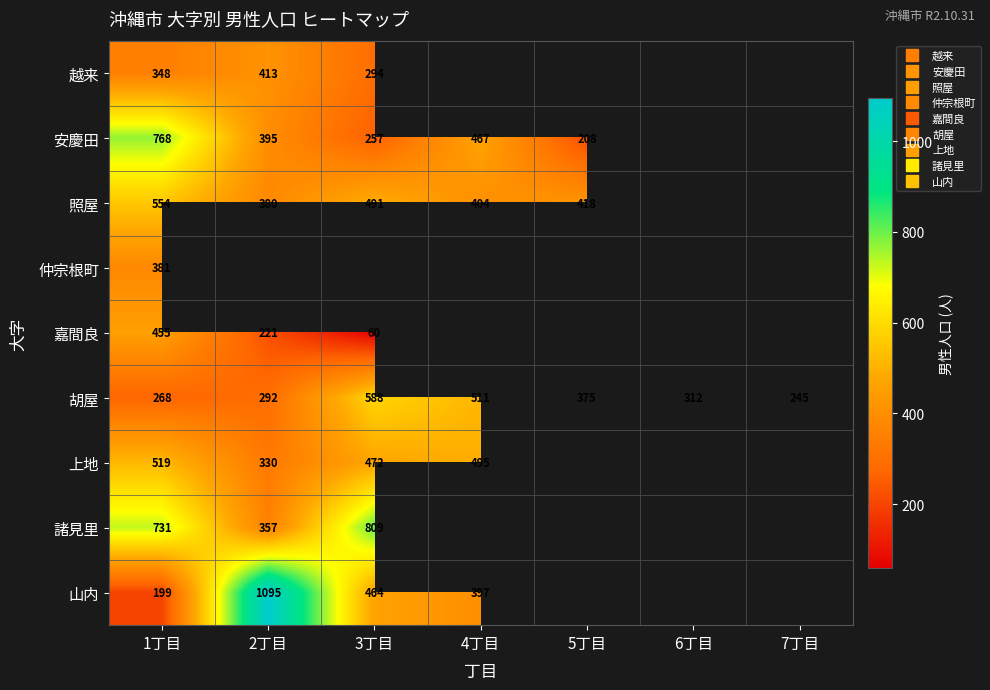

At how many categories does at least one series exceed 805?

2